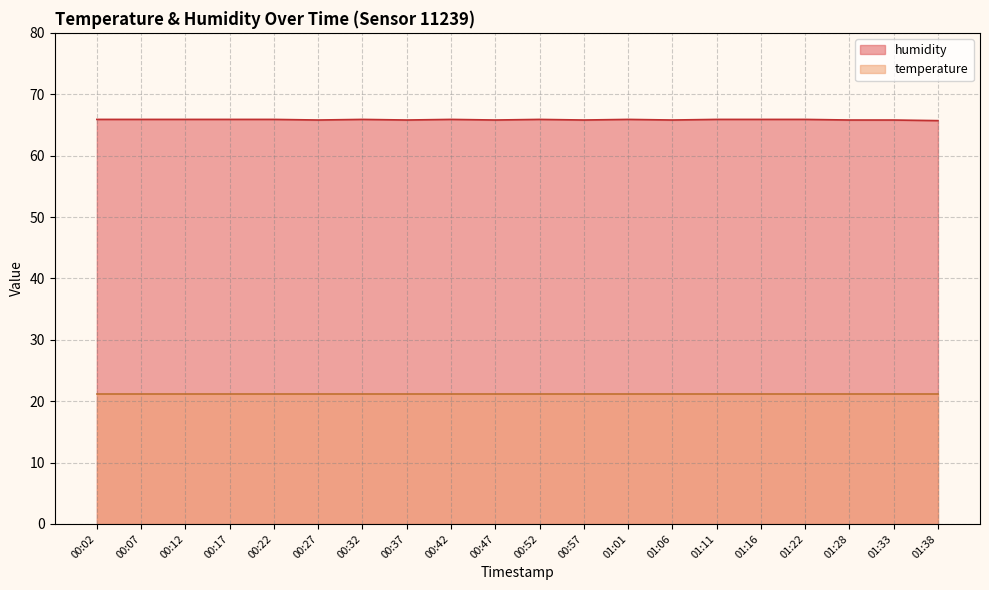

Approximately how many times larger is the value at 00:17 compared to 00:32?

1.0